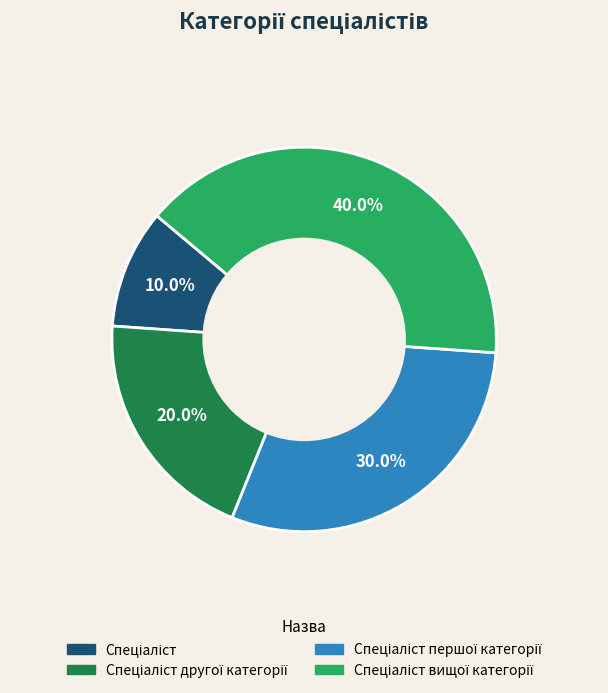

Is there a majority slice in this chart?

No